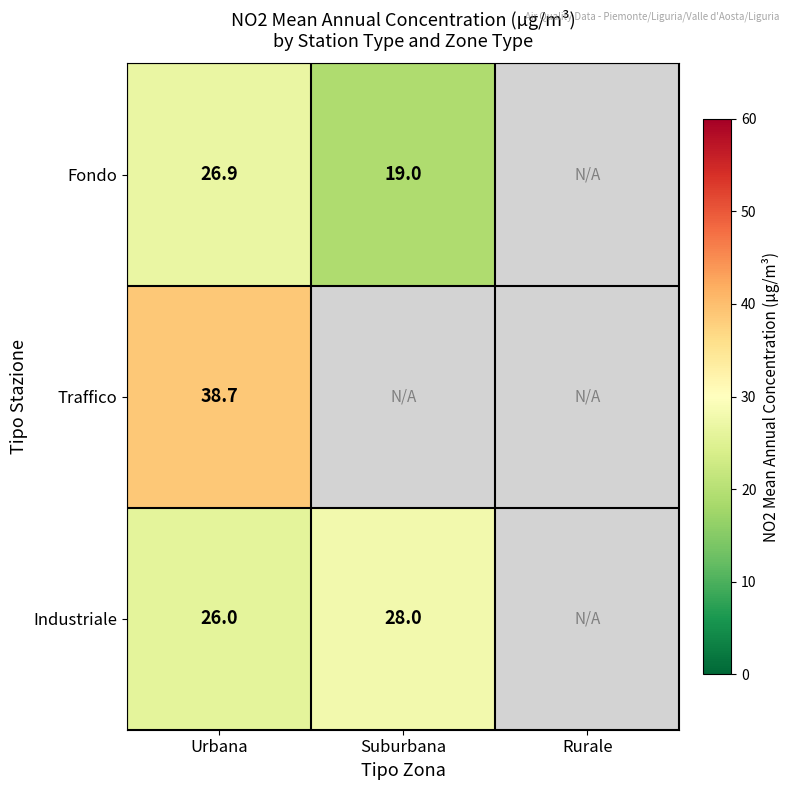

How many series are shown in this chart?

3